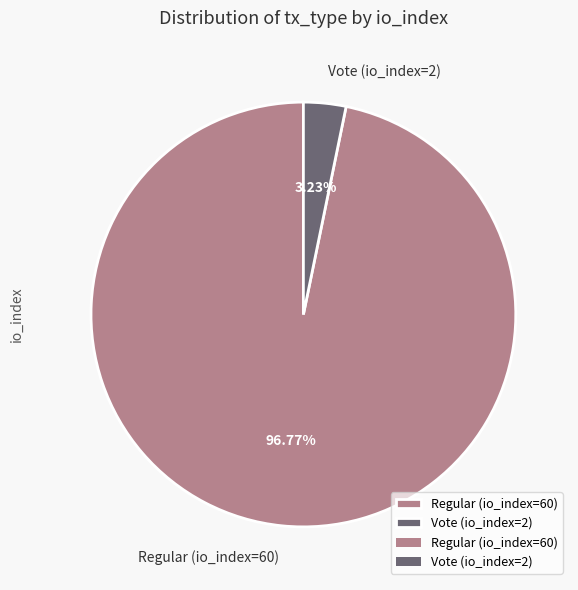

Is the sum of Vote (io_index=2) and Regular (io_index=60) greater than half?

Yes